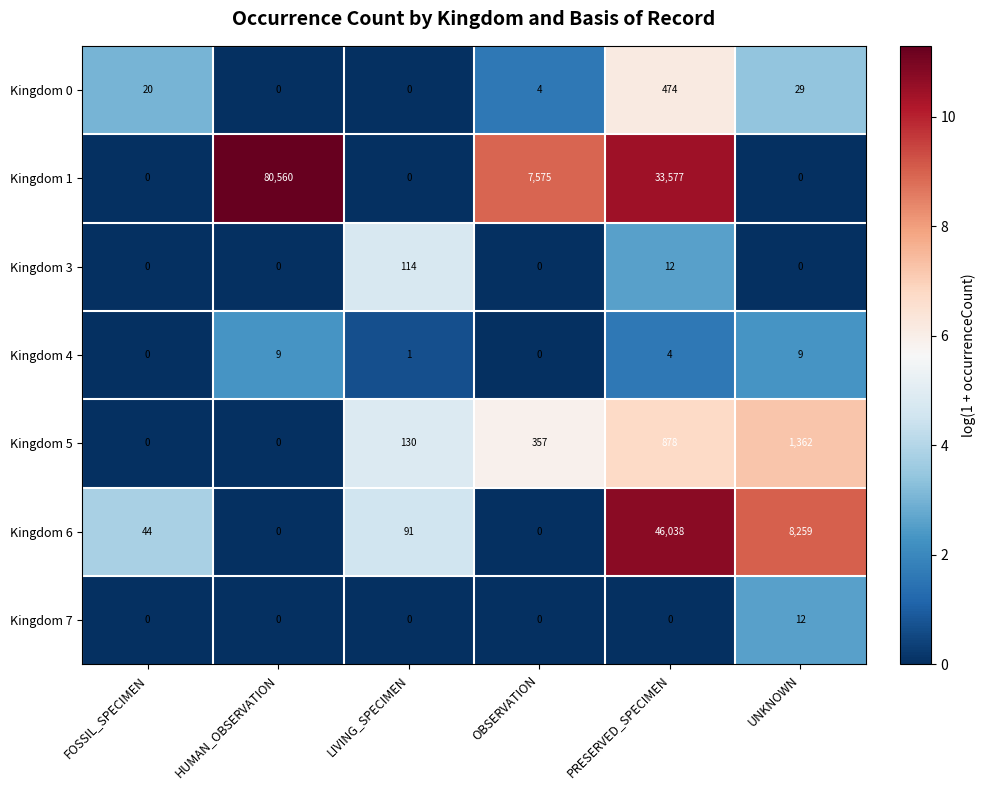

What is the maximum value shown in the chart?

80560